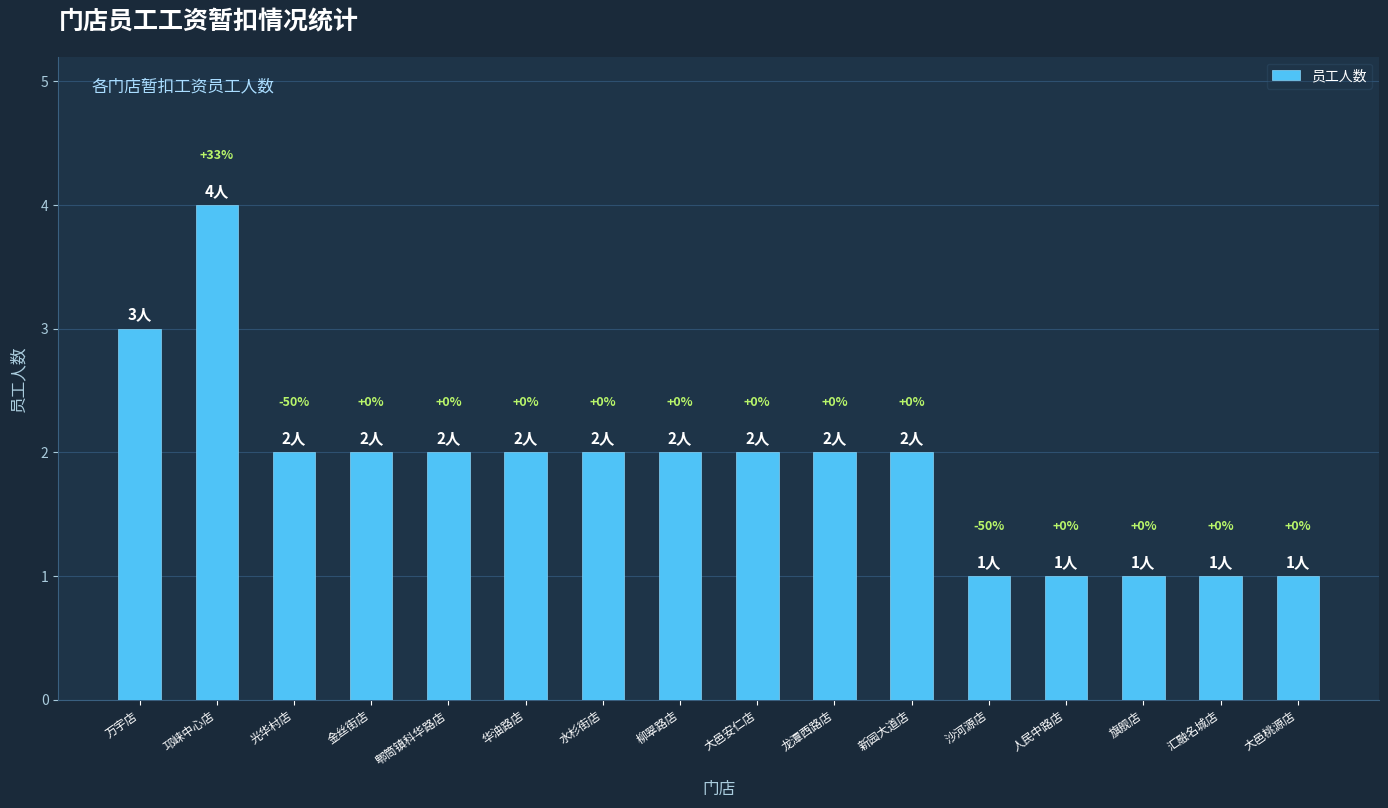

Does the chart contain stacked bars?

No